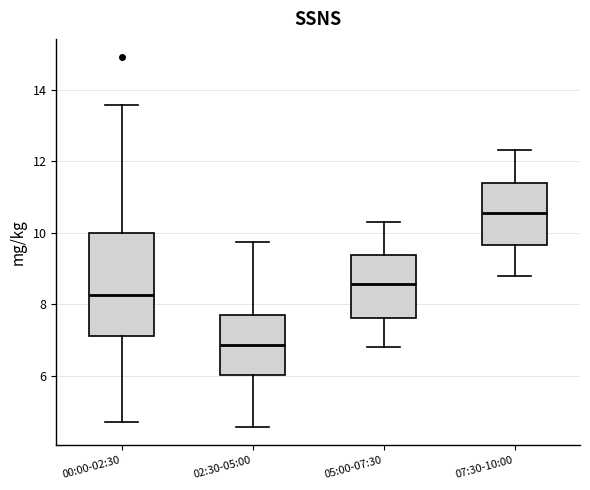

Reading left to right, read every box against the y-axis: the position of its median line, the range the box covers, and the ends of its whiskers. The values are not printed on the chart, so give them approximately, as read against the axis.

00:00-02:30: median 8.2, box 7.2 to 10.0, whiskers 4.8 to 13.6
02:30-05:00: median 6.8, box 6.0 to 7.6, whiskers 4.6 to 9.8
05:00-07:30: median 8.6, box 7.6 to 9.4, whiskers 6.8 to 10.4
07:30-10:00: median 10.6, box 9.6 to 11.4, whiskers 8.8 to 12.4